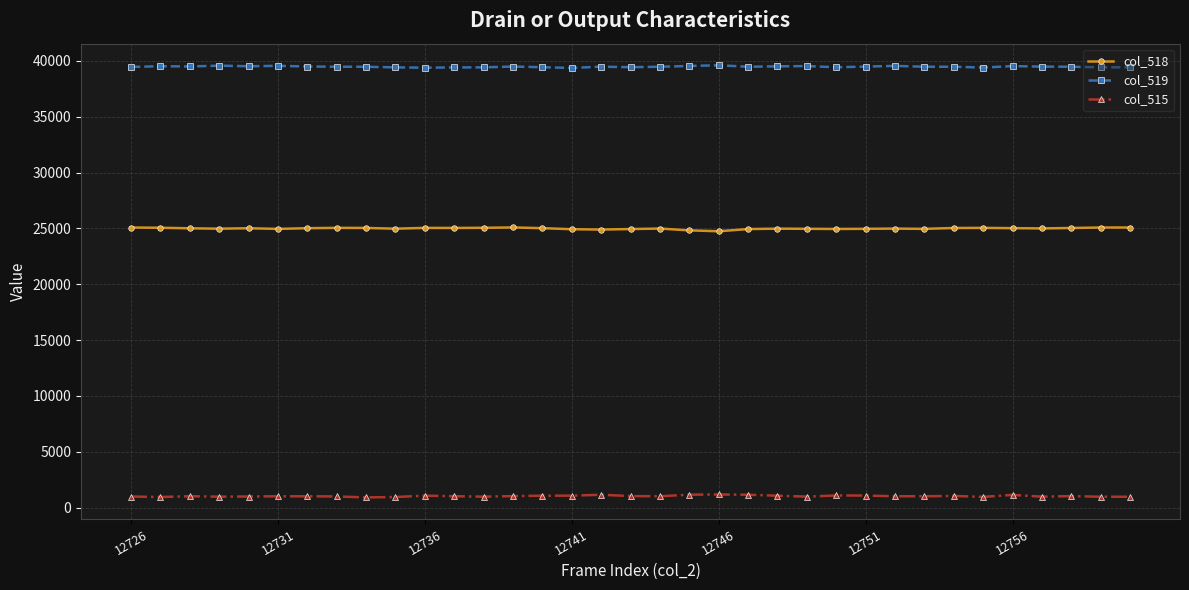

What is the smallest value displayed?

915